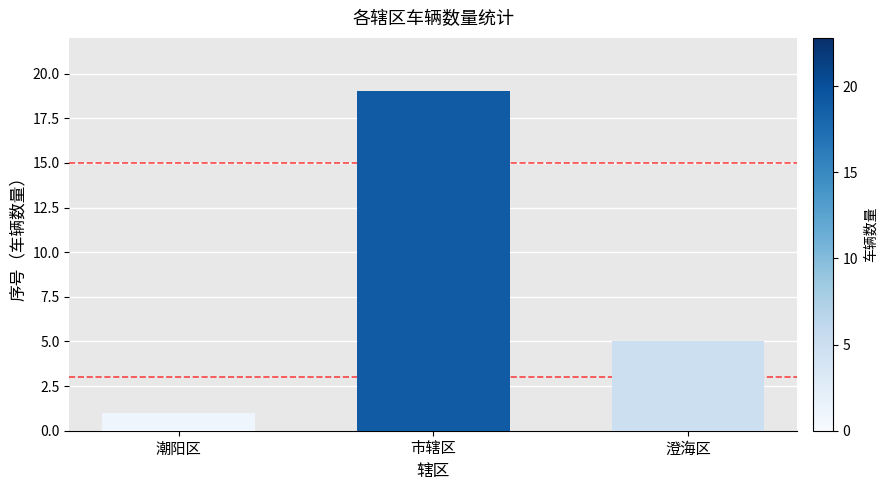

What is the label of the 3rd bar from the right?

潮阳区